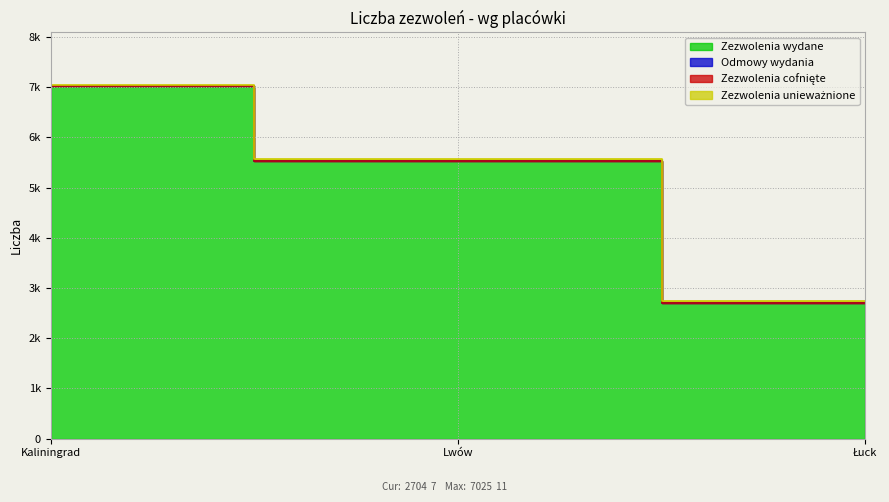

What is the difference between the maximum and second lowest values in the Zezwolenia wydane series?

1501